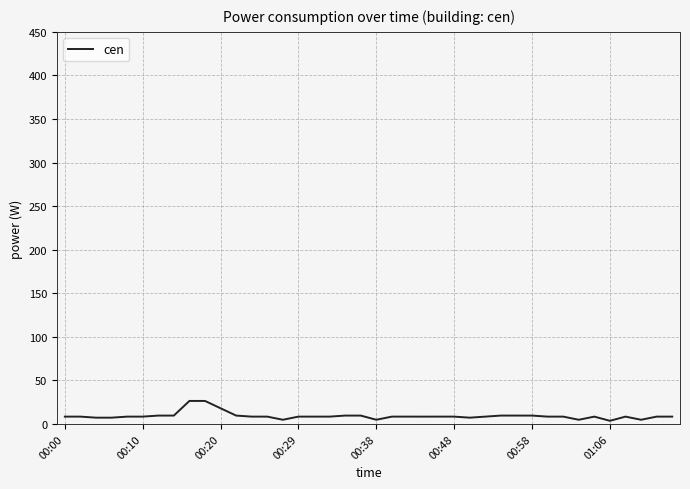

What is the difference between the maximum and minimum values?

22.8